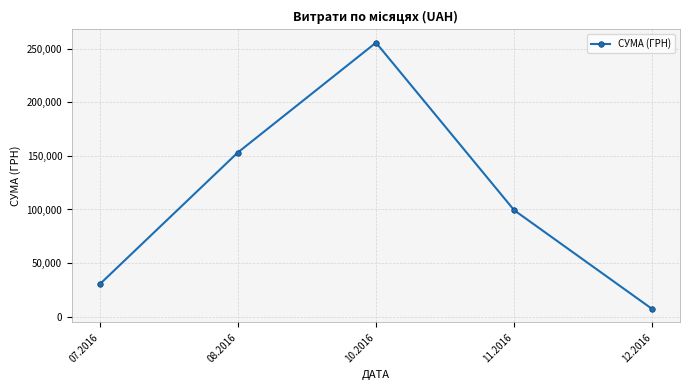

What is the sum of the values at 11.2016 and 12.2016?

106397.8